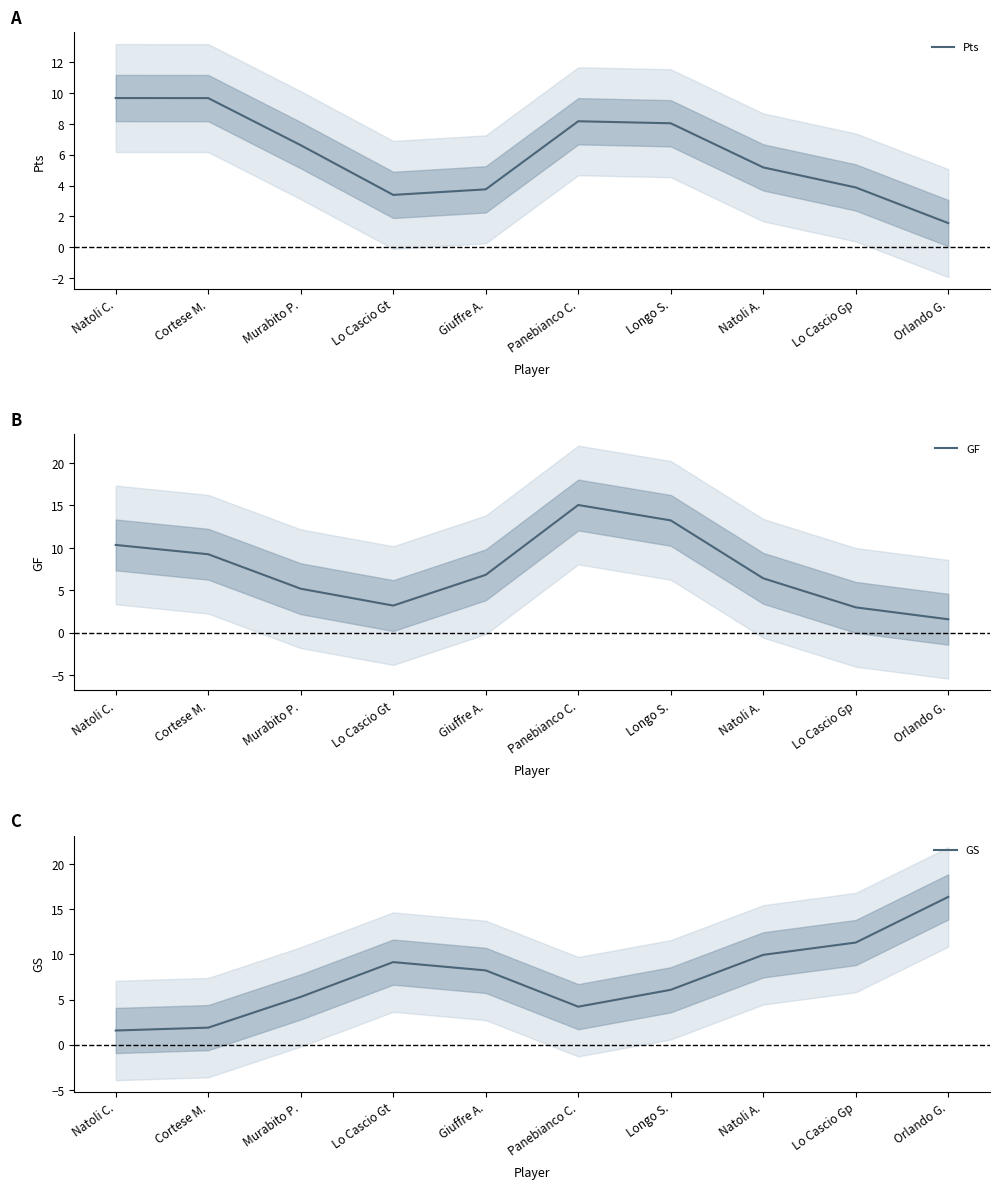

What is the difference between the maximum and second lowest values in the Pts series?

6.3